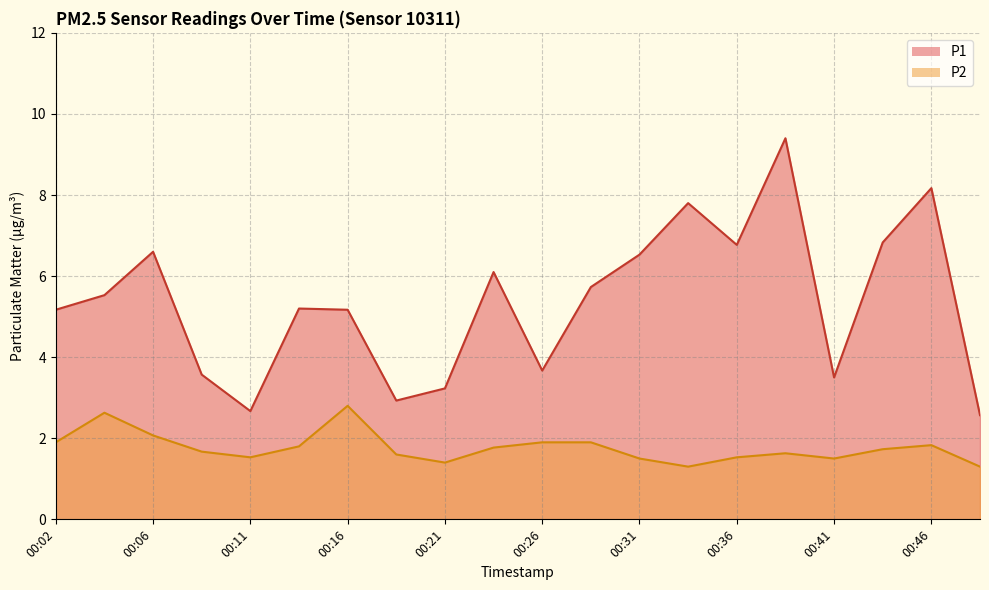

What is the lowest value of the P2 series?

1.3